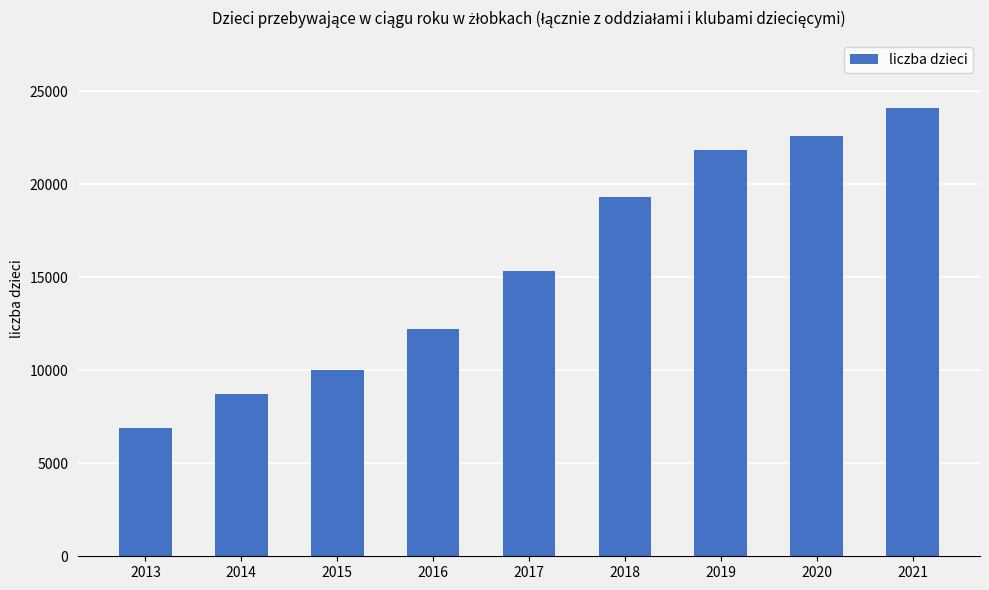

Is it true that the value at 2015 is 2792?

False